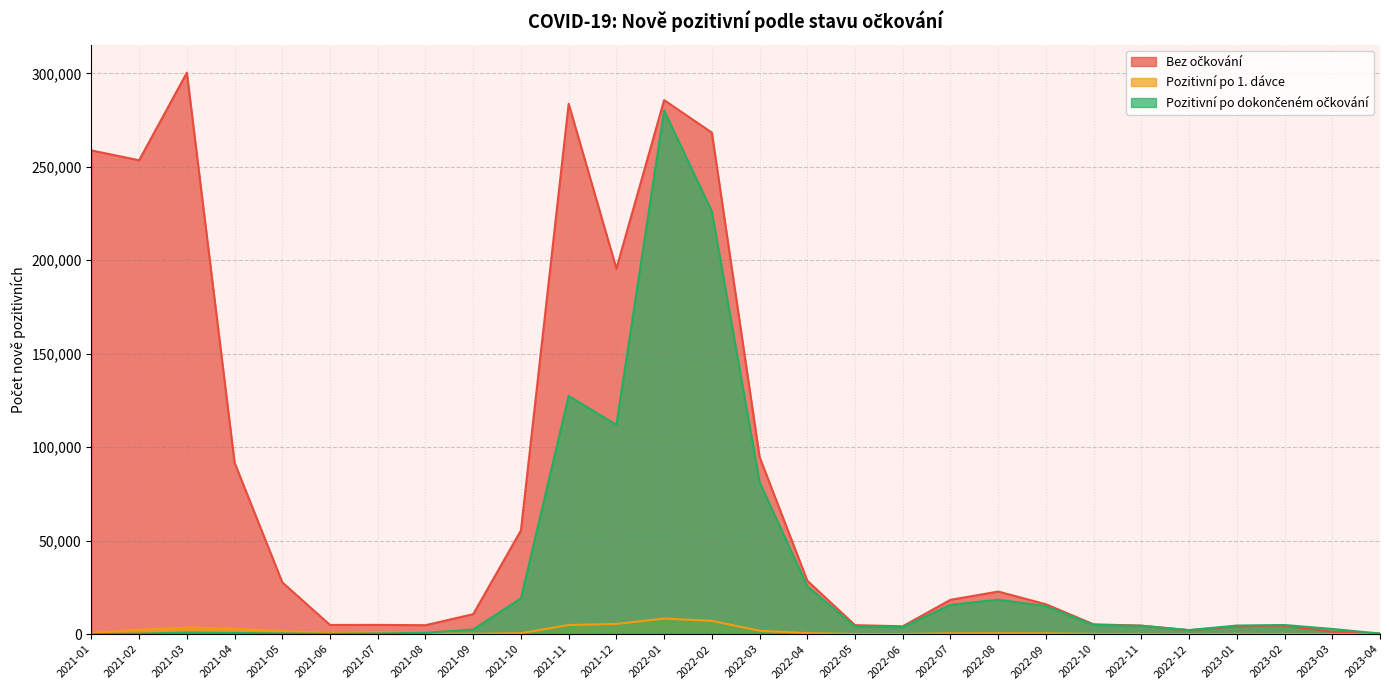

Which series ends up on top after the final intersection of Pozitivní po 1. dávce and Pozitivní po dokončeném očkování?

Pozitivní po dokončeném očkování